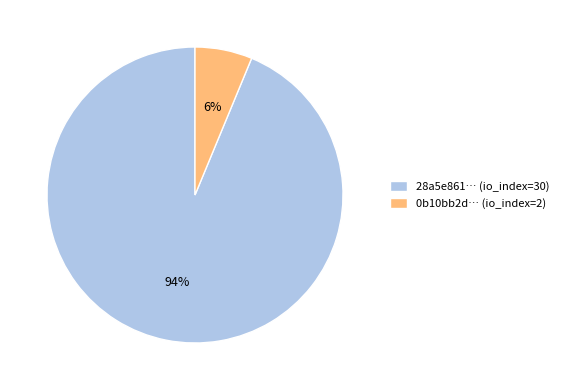

Is it true that 28a5e861… (io_index=30) is 94% of the pie?

True